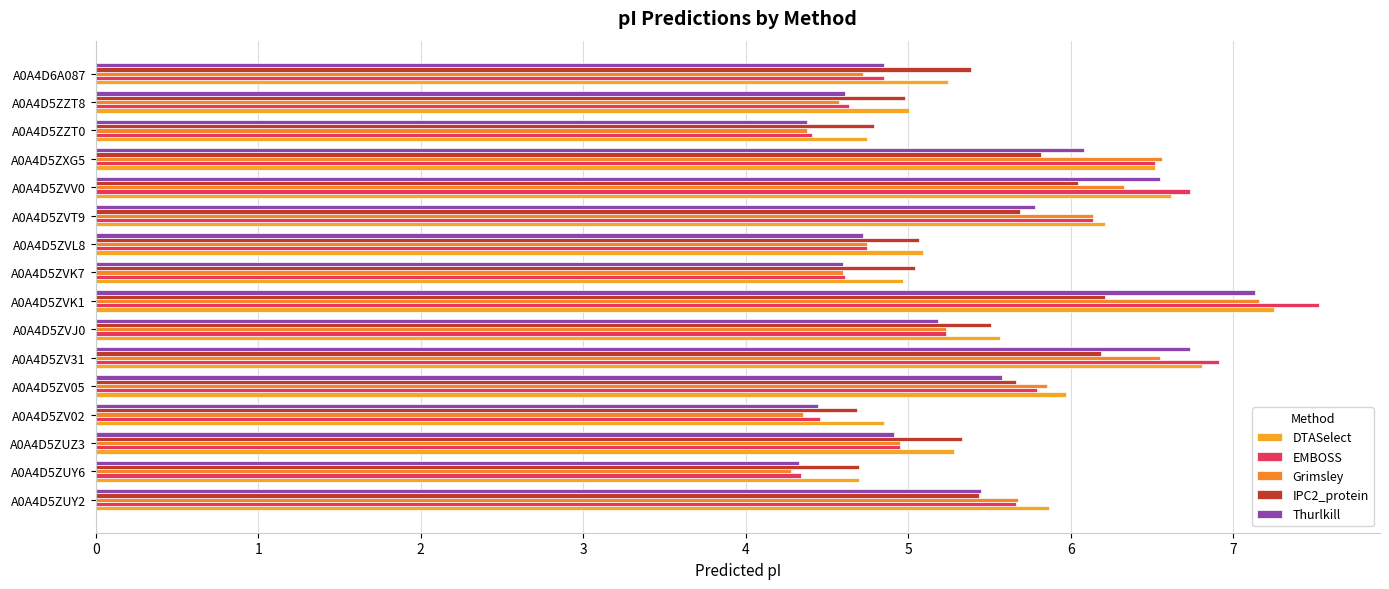

How many categories are shown in the chart?

16